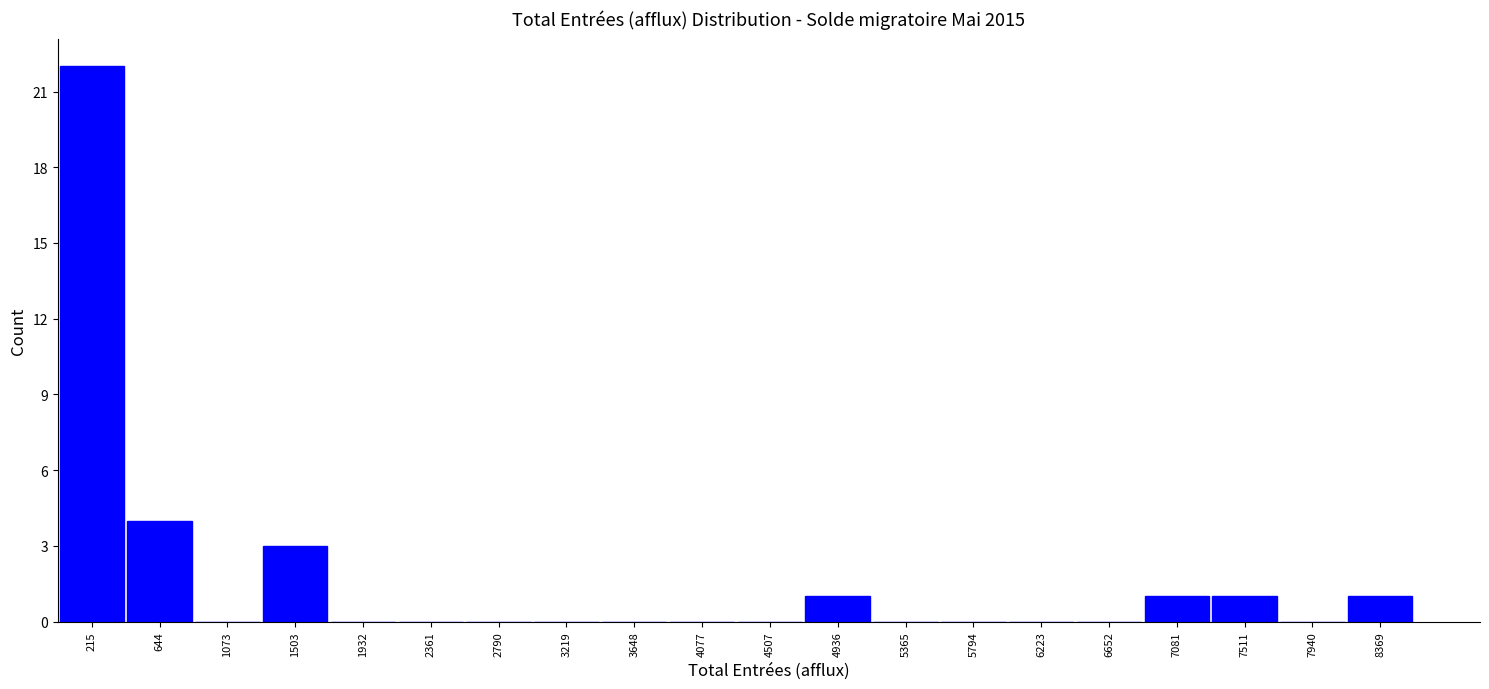

Over which range of the x-axis is the bar tallest?

0 to 450